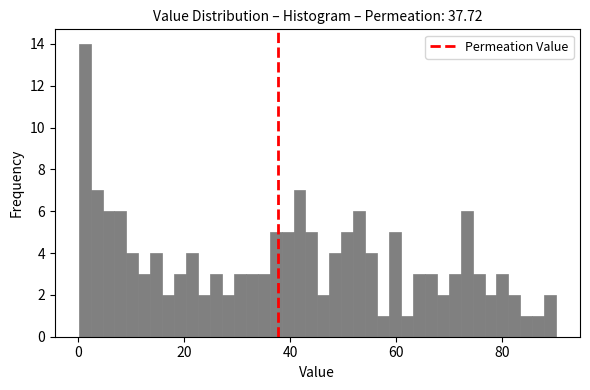

Around what value on the x-axis is the tallest bar? Give the approximate position of its centre, as read against the axis.

2